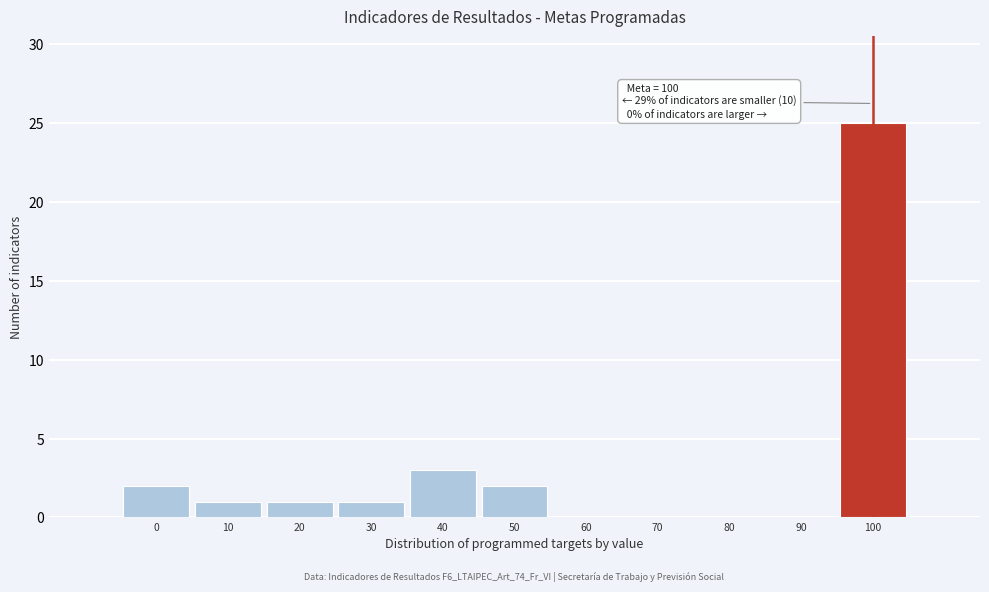

Reading left to right, what are all the values shown in this chart?

0=2	10=1	20=1	30=1	40=3	50=2	60=0	70=0	80=0	90=0	100=25